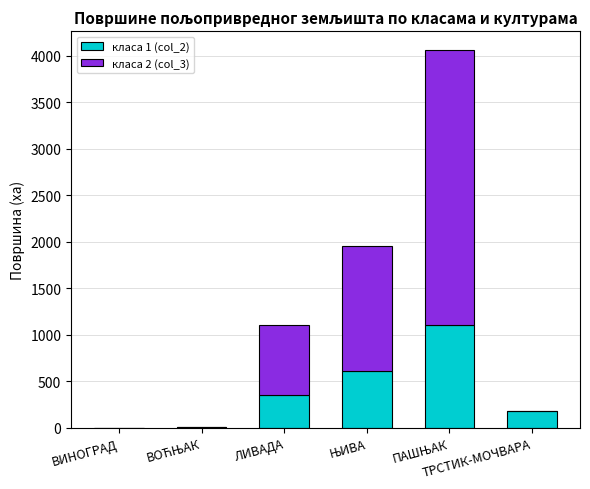

What is the sum of all класа 1 (col_2) values?

2258.2